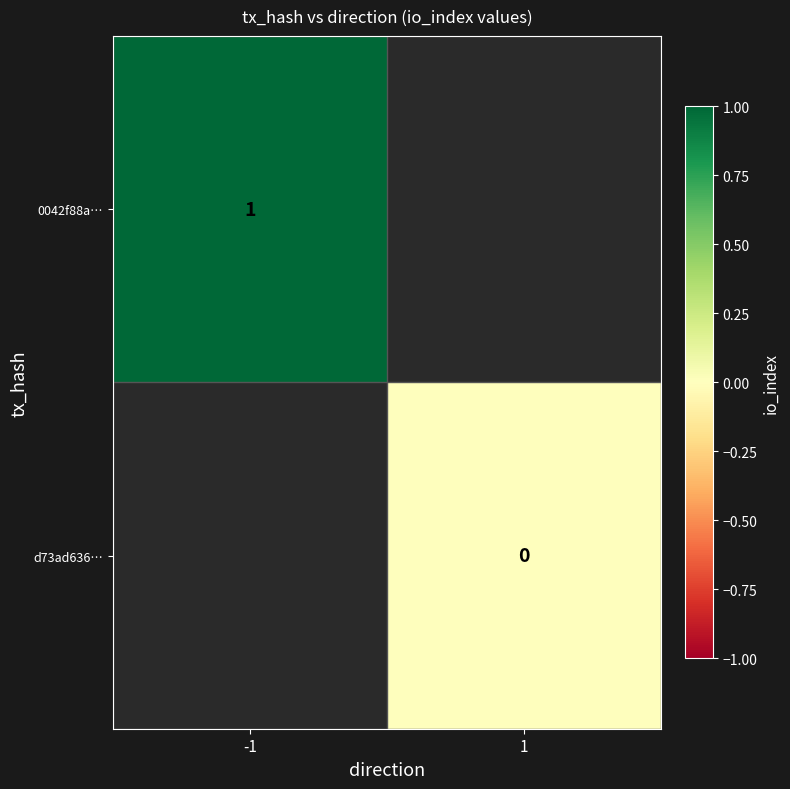

Is the value of d73ad636… at 1 greater than the value of 0042f88a… at -1?

No